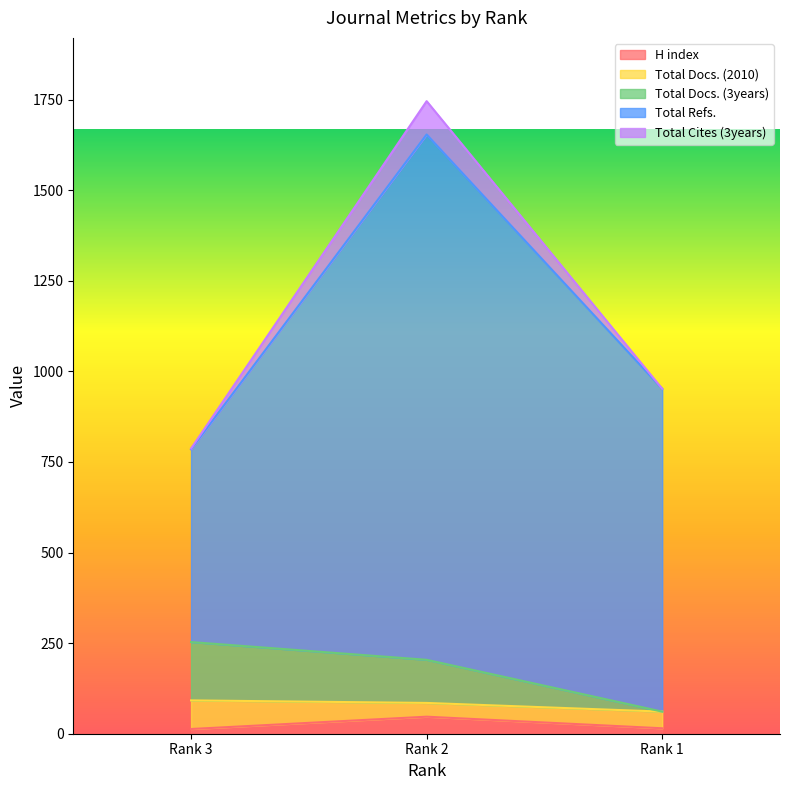

Does the chart display data point markers on the line(s)?

No